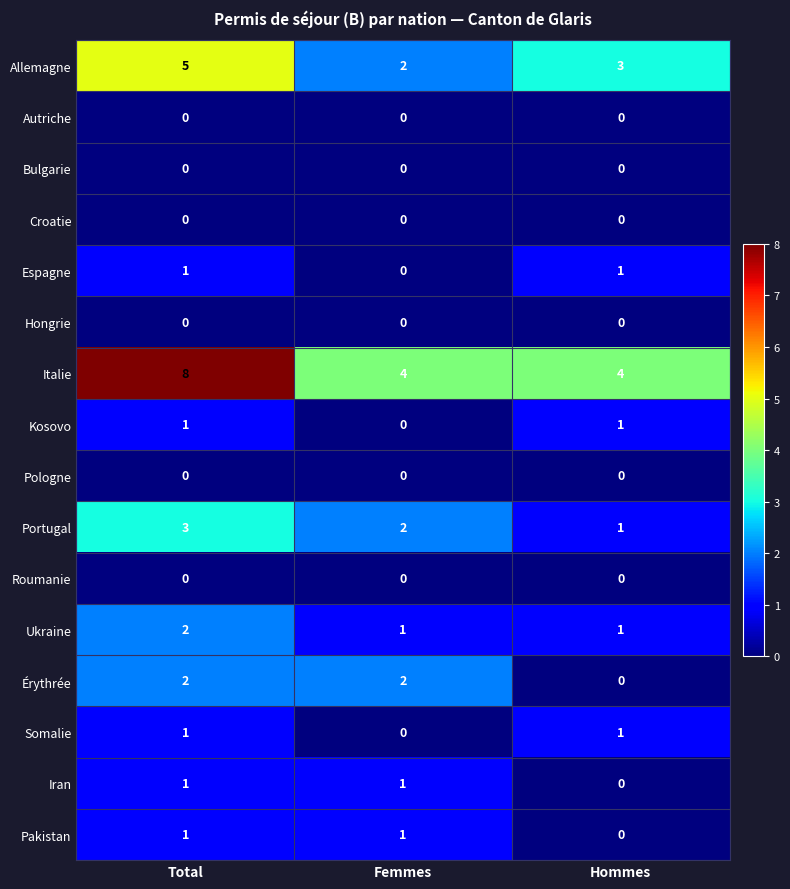

What is the sum of the Allemagne values at Femmes and Hommes?

5